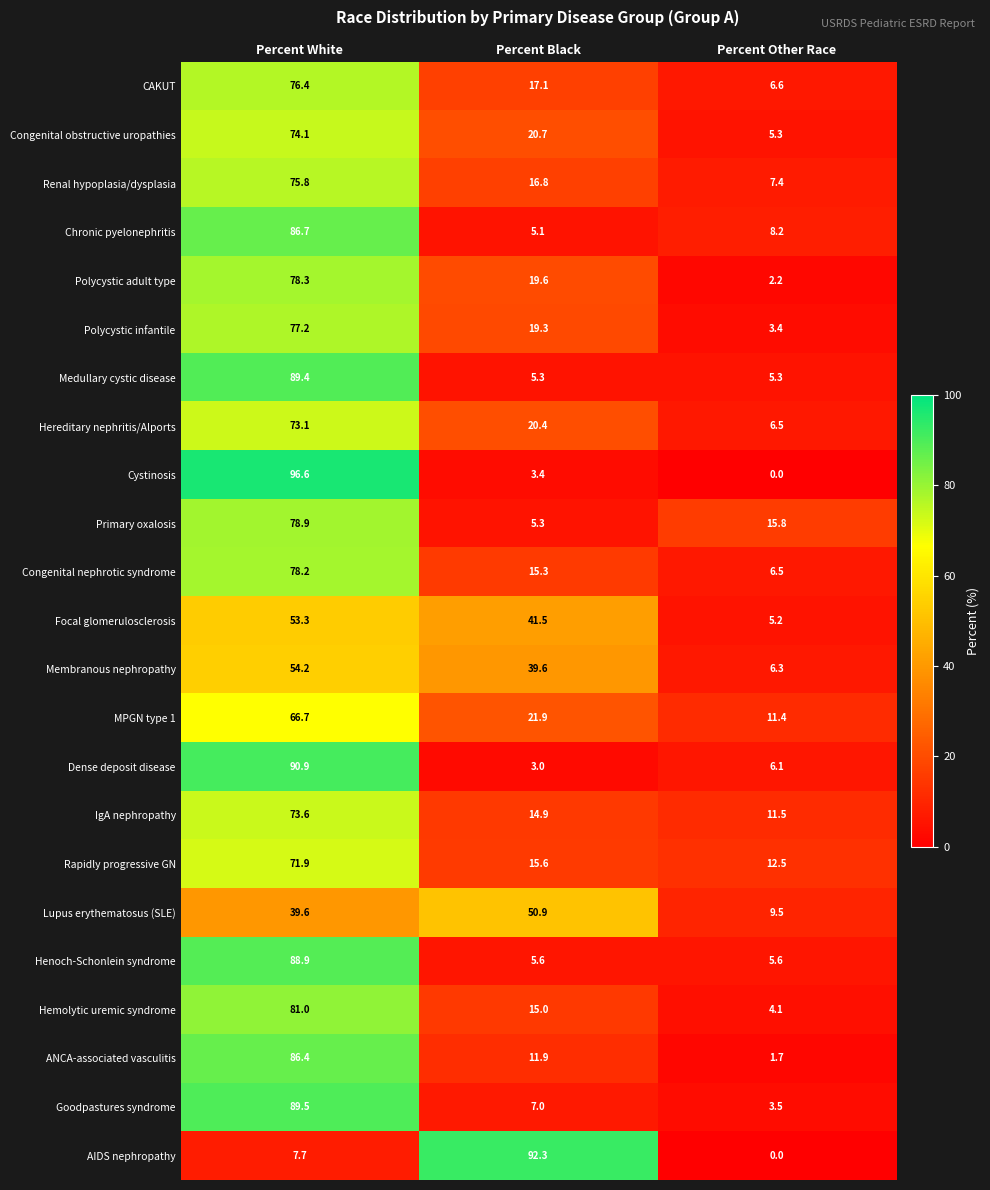

Between Percent White and Percent Black, which series saw the biggest shift?

Cystinosis